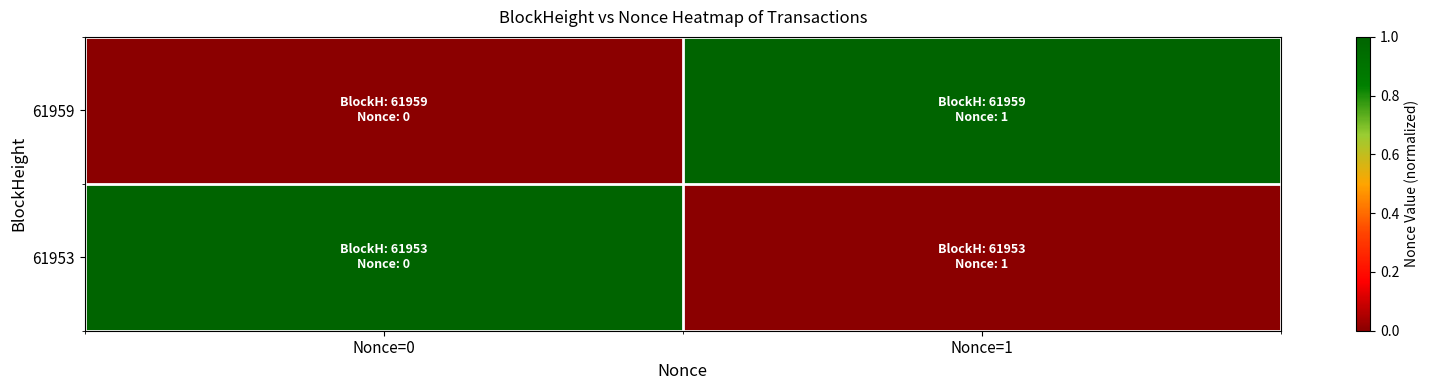

Which series has the largest range (max minus min)?

61959